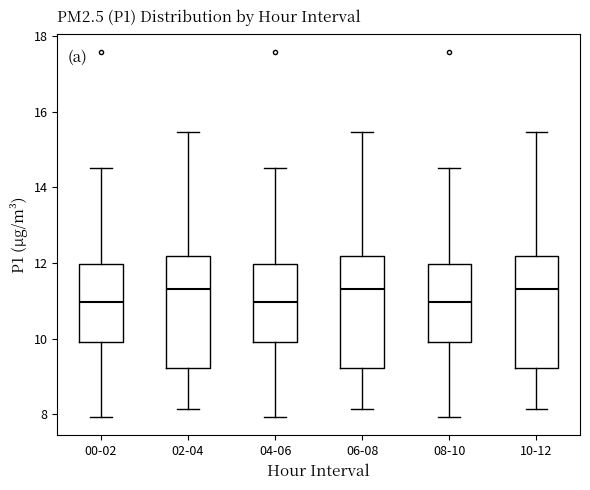

Reading left to right, read every box against the y-axis: the position of its median line, the range the box covers, and the ends of its whiskers. The values are not printed on the chart, so give them approximately, as read against the axis.

00-02: median 11.0, box 10.0 to 12.0, whiskers 8.0 to 14.6
02-04: median 11.4, box 9.2 to 12.2, whiskers 8.2 to 15.4
04-06: median 11.0, box 10.0 to 12.0, whiskers 8.0 to 14.6
06-08: median 11.4, box 9.2 to 12.2, whiskers 8.2 to 15.4
08-10: median 11.0, box 10.0 to 12.0, whiskers 8.0 to 14.6
10-12: median 11.4, box 9.2 to 12.2, whiskers 8.2 to 15.4